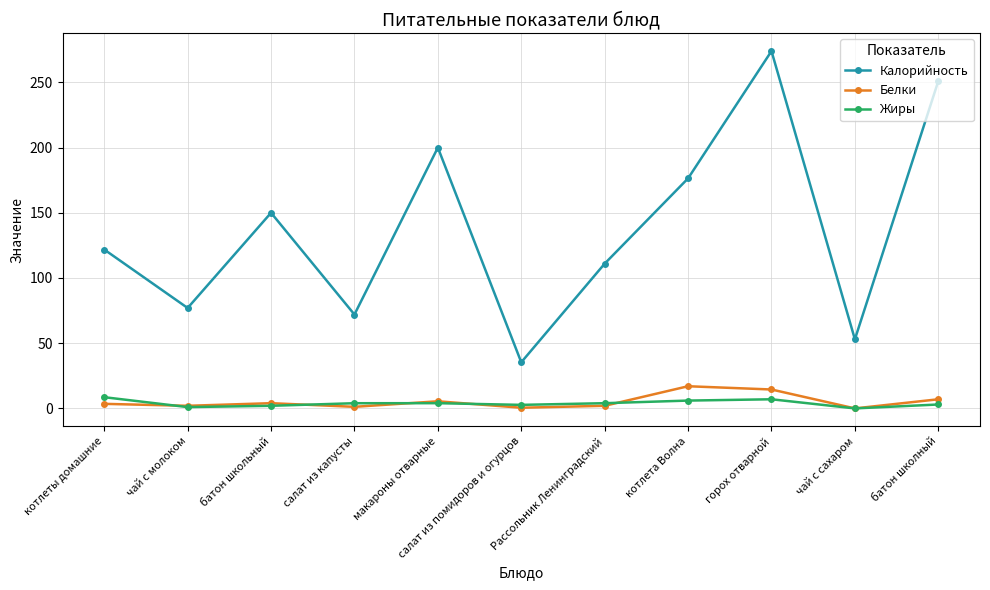

Which series has the largest range (max minus min)?

Калорийность